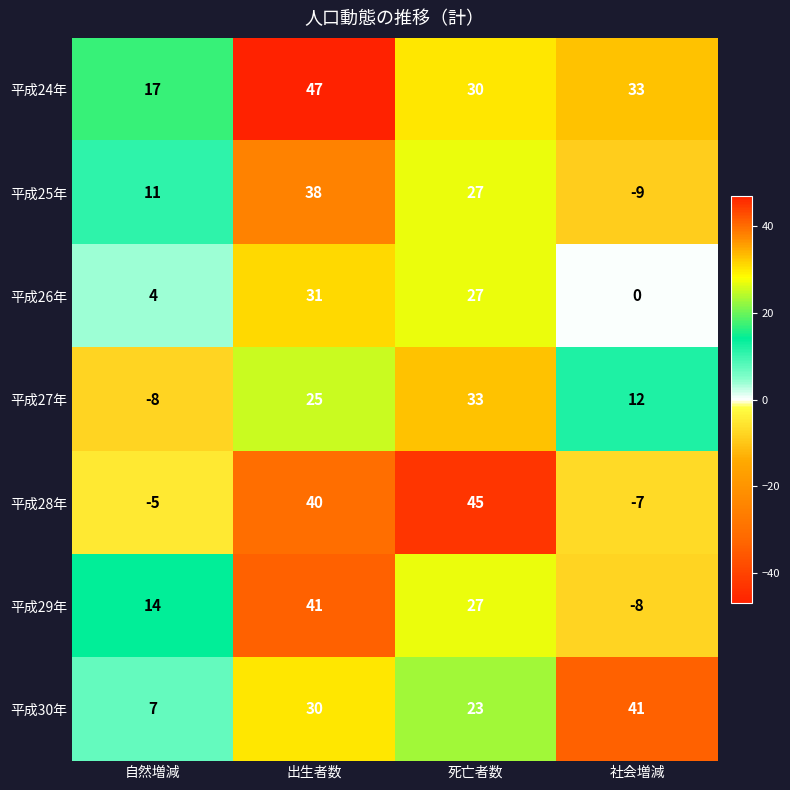

Reading right to left, list all the values displayed in this chart.

平成24年: 33	30	47	17
平成25年: -9	27	38	11
平成26年: 0	27	31	4
平成27年: 12	33	25	-8
平成28年: -7	45	40	-5
平成29年: -8	27	41	14
平成30年: 41	23	30	7